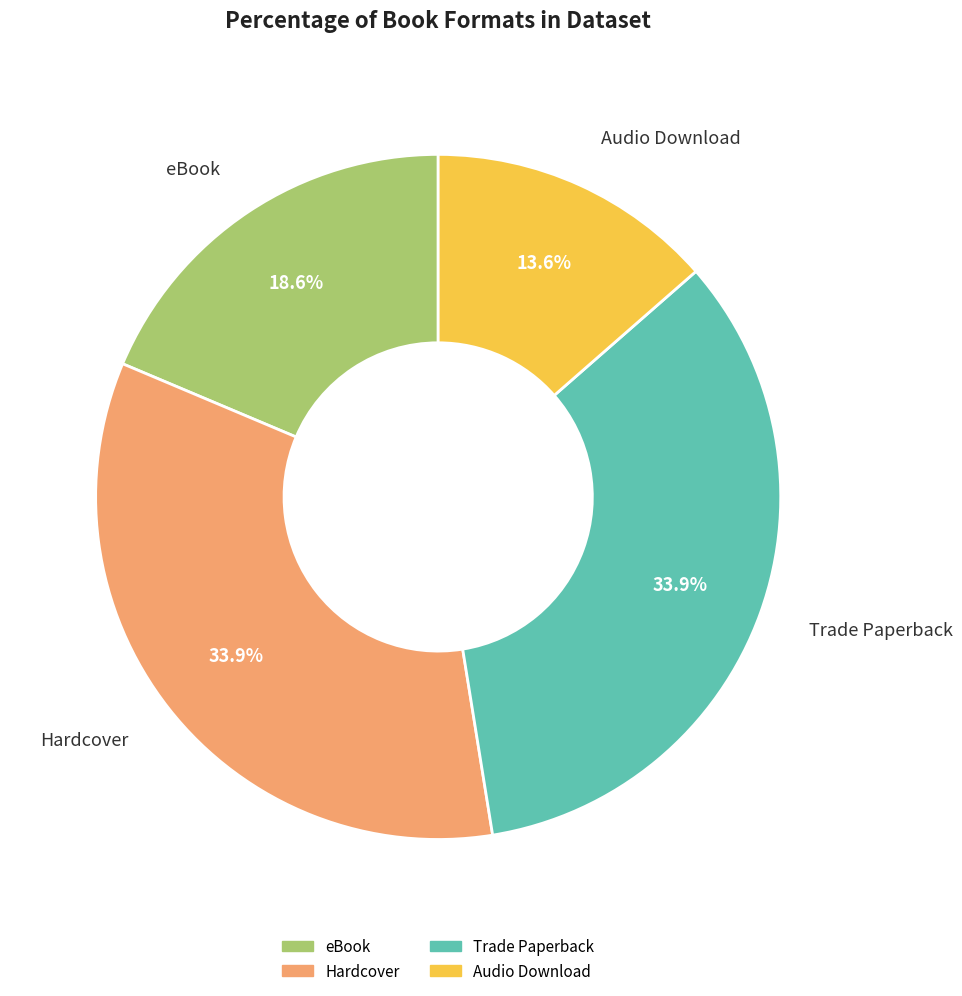

Is there a majority slice in this chart?

No